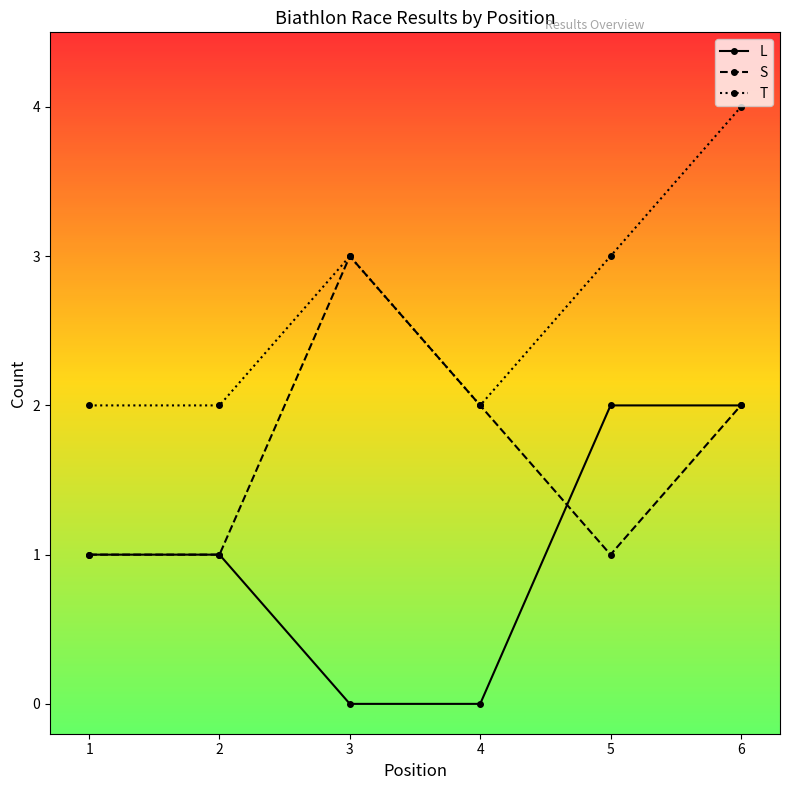

What is the highest value of the T series?

4